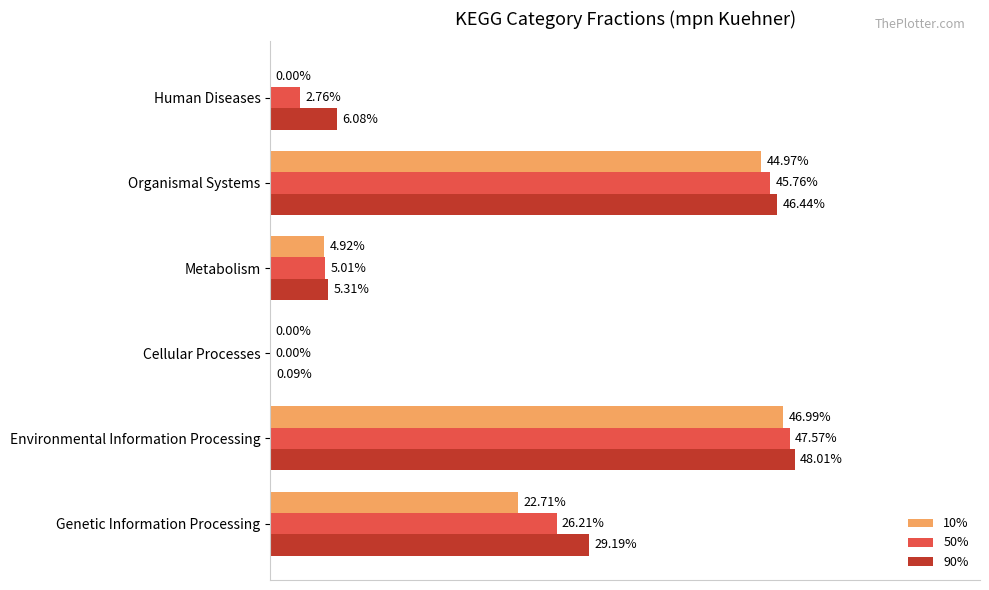

What are all the series names shown in the legend?

10%, 50%, 90%